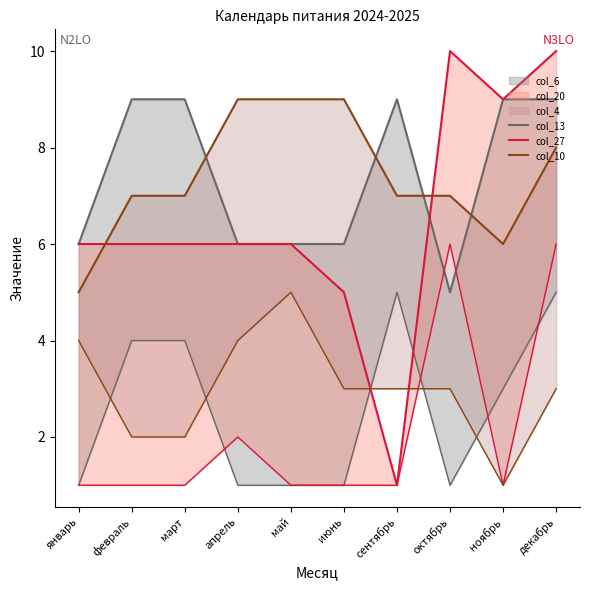

What is the total value across all series at октябрь?

22